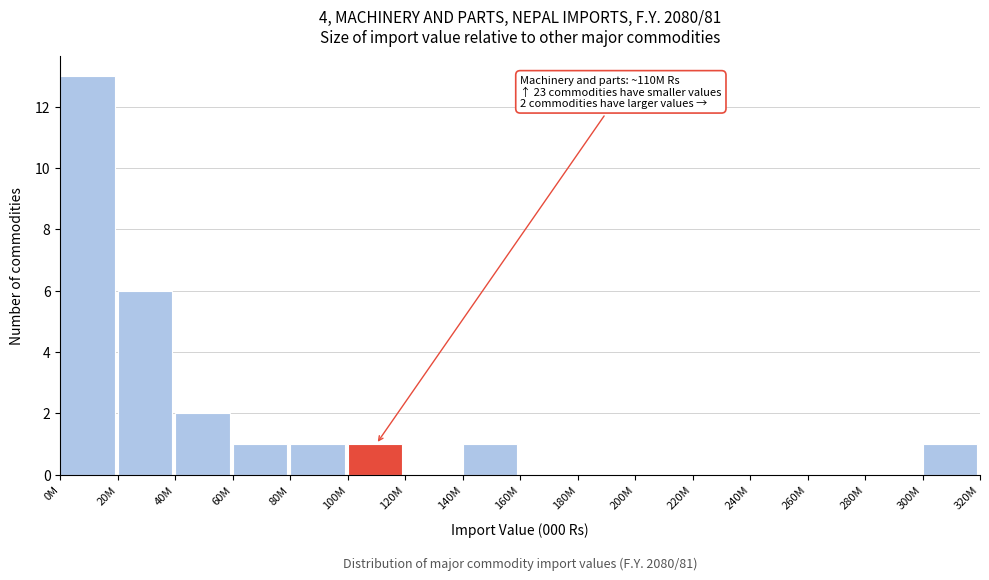

Reading left to right, transcribe all the data shown in this chart.

0M=13	20M=6	40M=2	60M=1	80M=1	100M=1	120M=0	140M=1	160M=0	180M=0	200M=0	220M=0	240M=0	260M=0	280M=0	300M=1